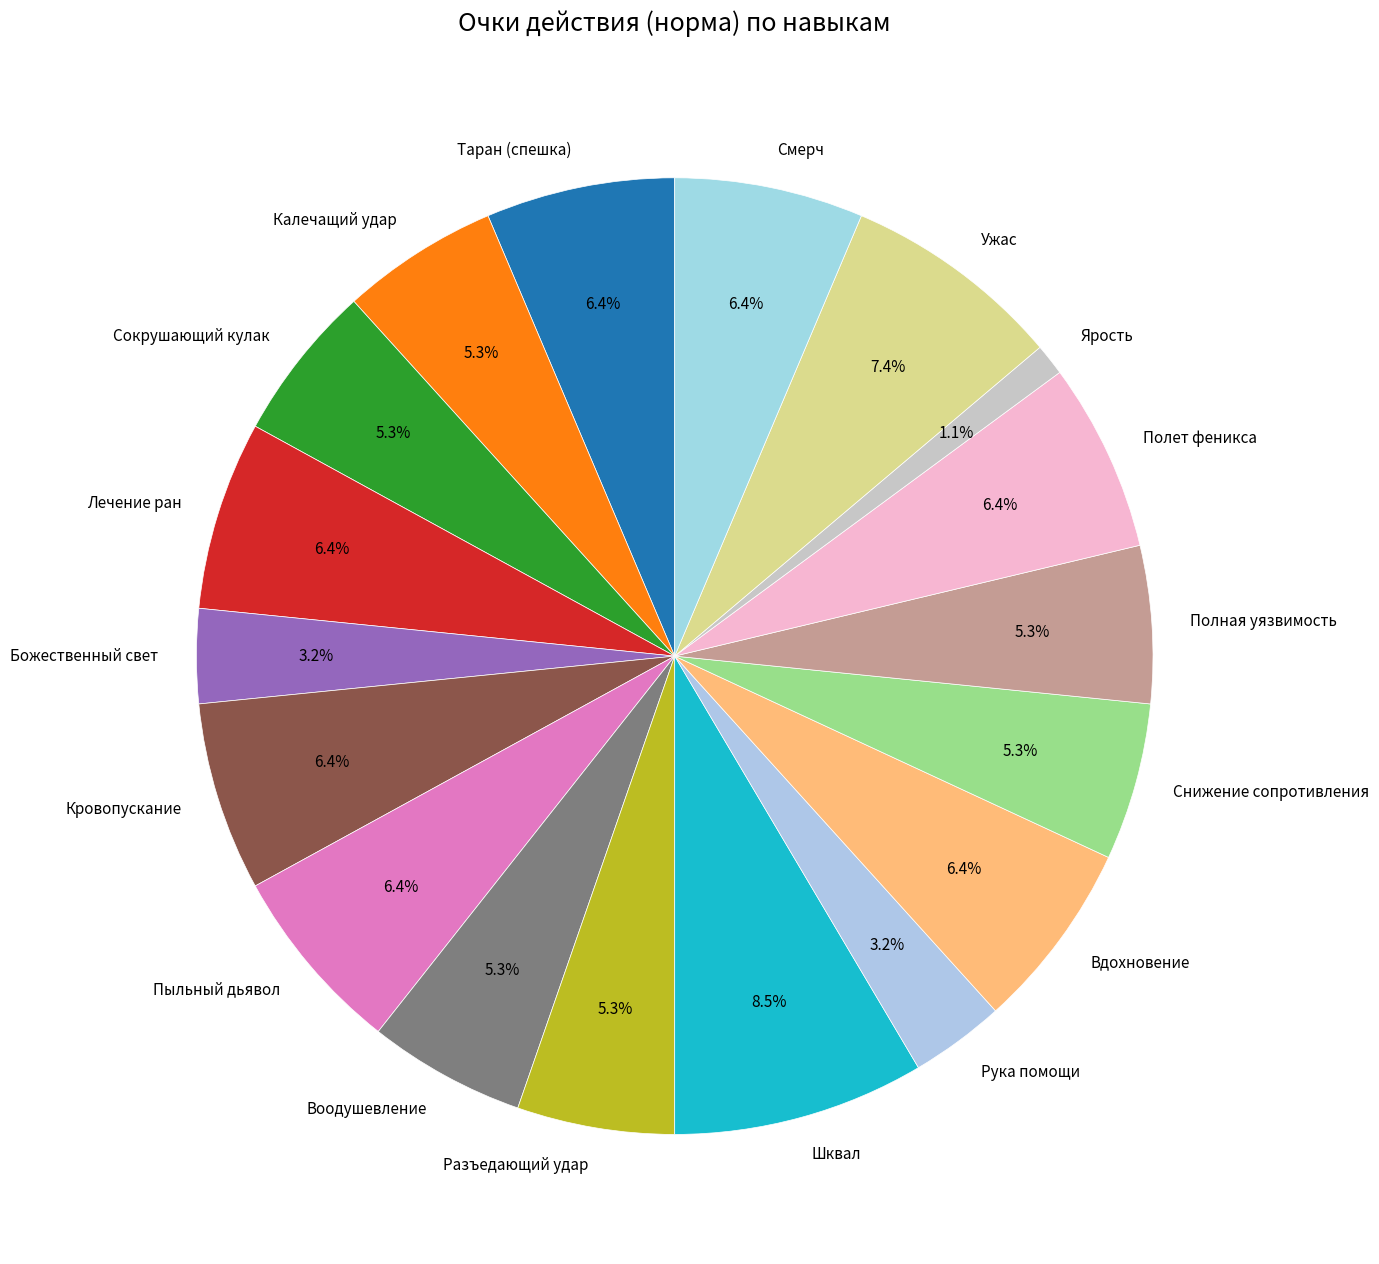

True or false: Пыльный дьявол accounts for 6% of the total.

True